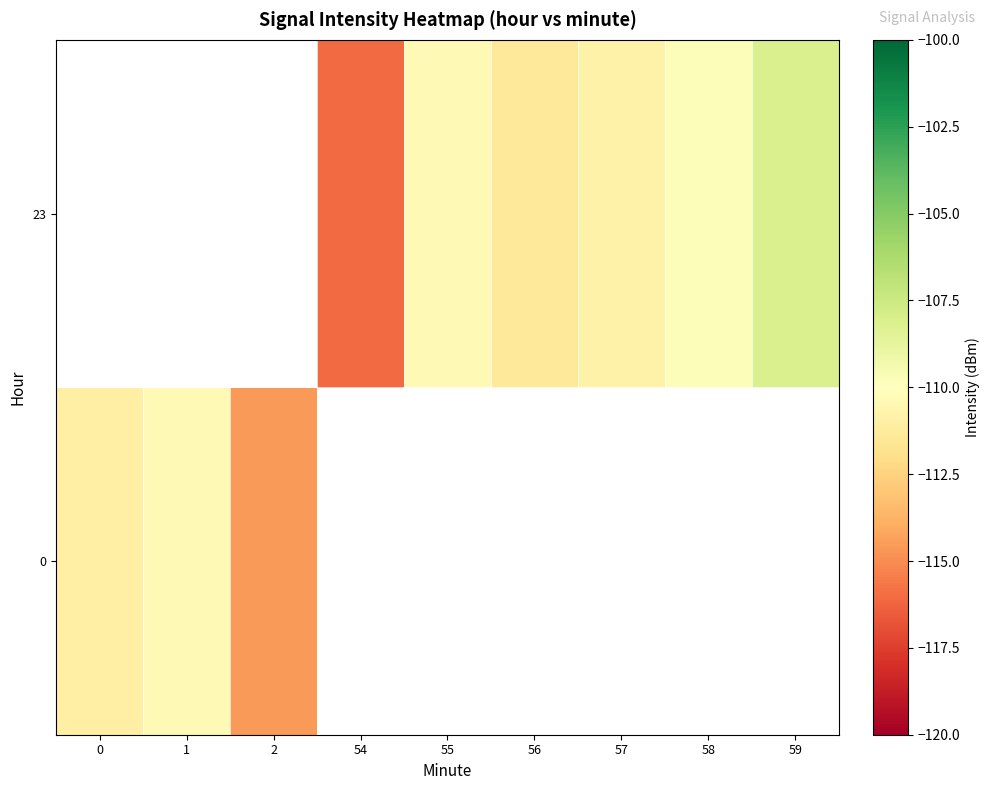

At how many categories does at least one series exceed -115?

8